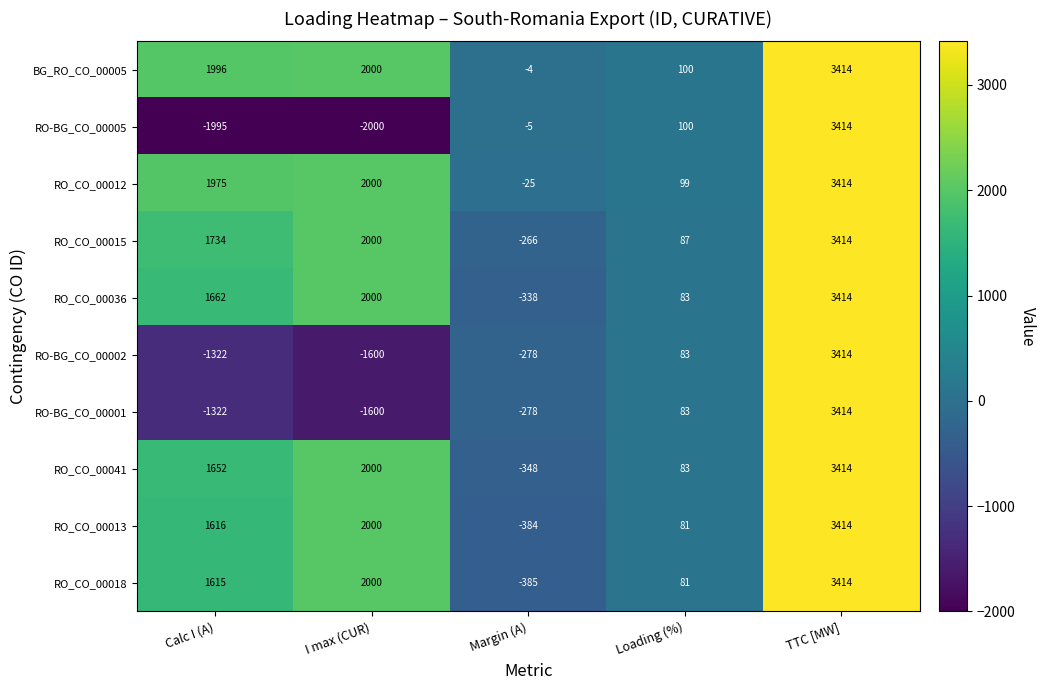

Which series has the widest spread of values?

RO-BG_CO_00005